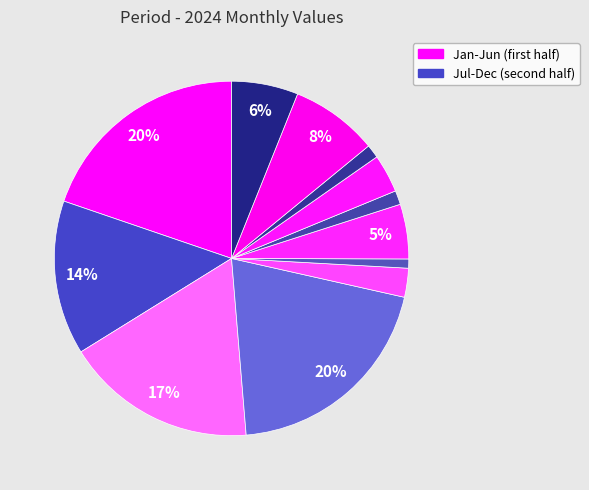

How many segments does this pie chart have?

12